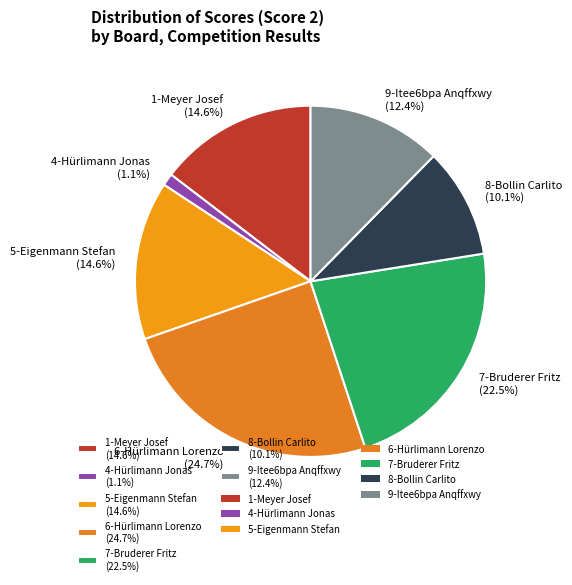

How many slices are in this pie chart?

7